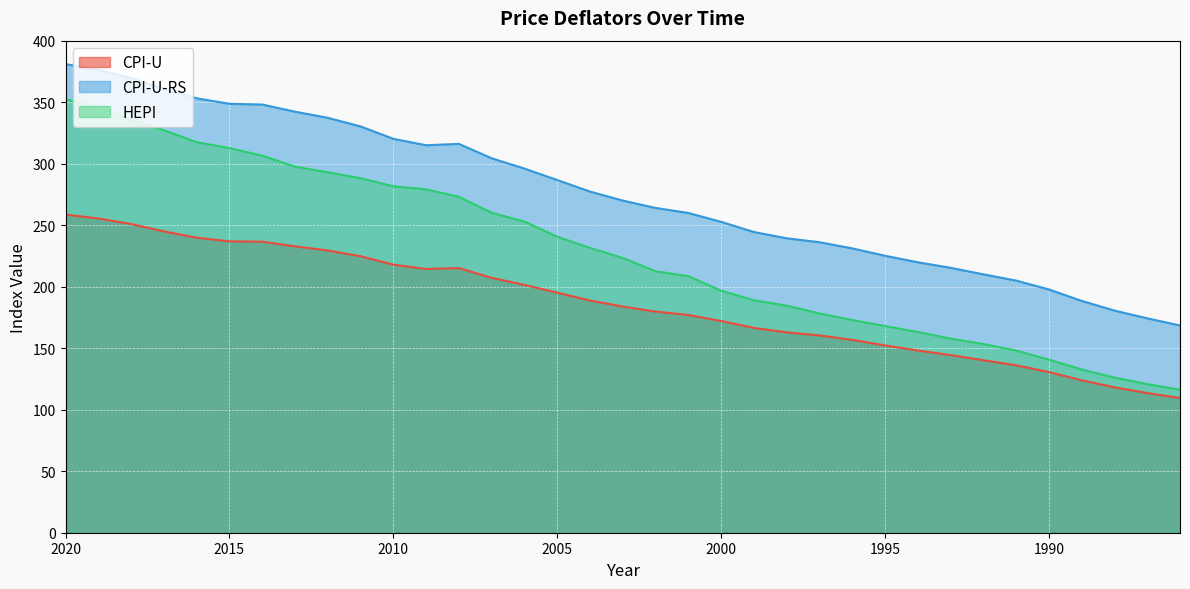

What is the smallest value displayed?

109.6